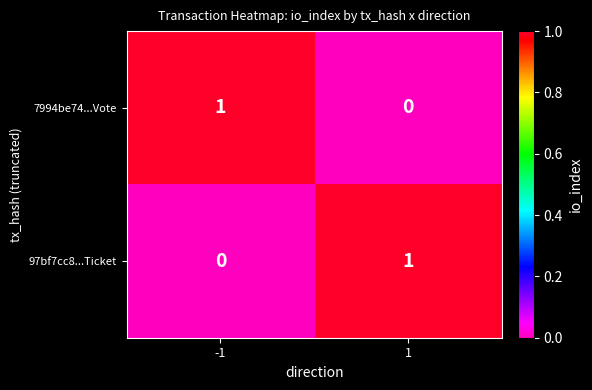

Reading right to left, extract all data points from this chart.

7994be74...Vote: 0	1
97bf7cc8...Ticket: 1	0